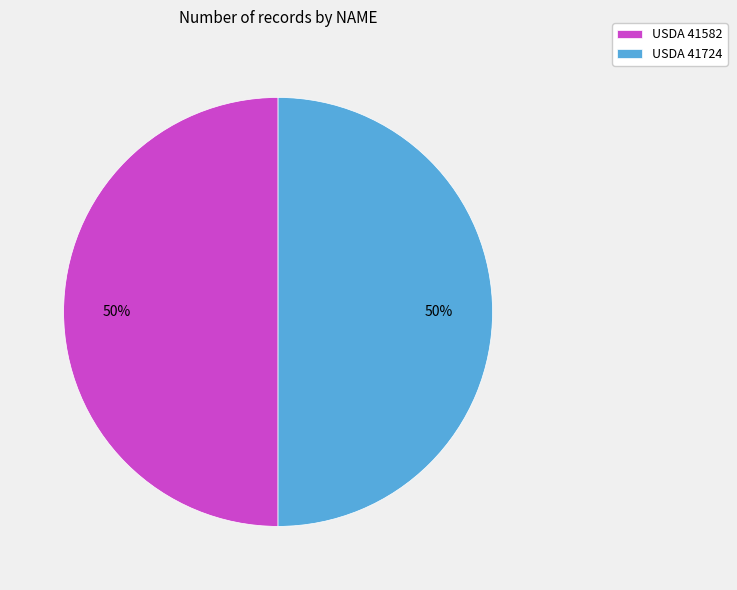

To the nearest percent, what is the average slice percentage?

50%